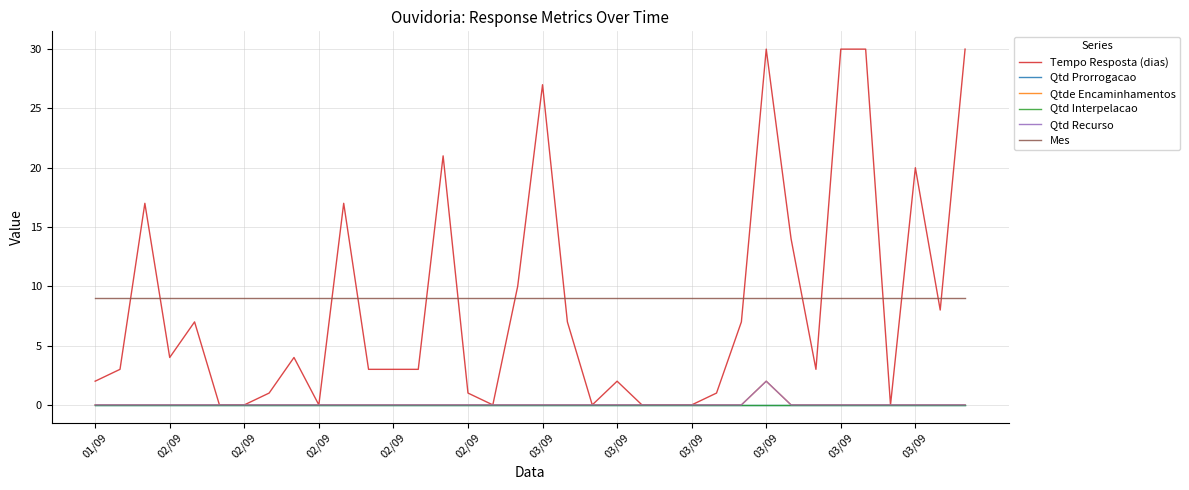

List the series in order of their peak value, highest first.

Tempo Resposta (dias), Mes, Qtde Encaminhamentos, Qtd Recurso, Qtd Prorrogacao, Qtd Interpelacao